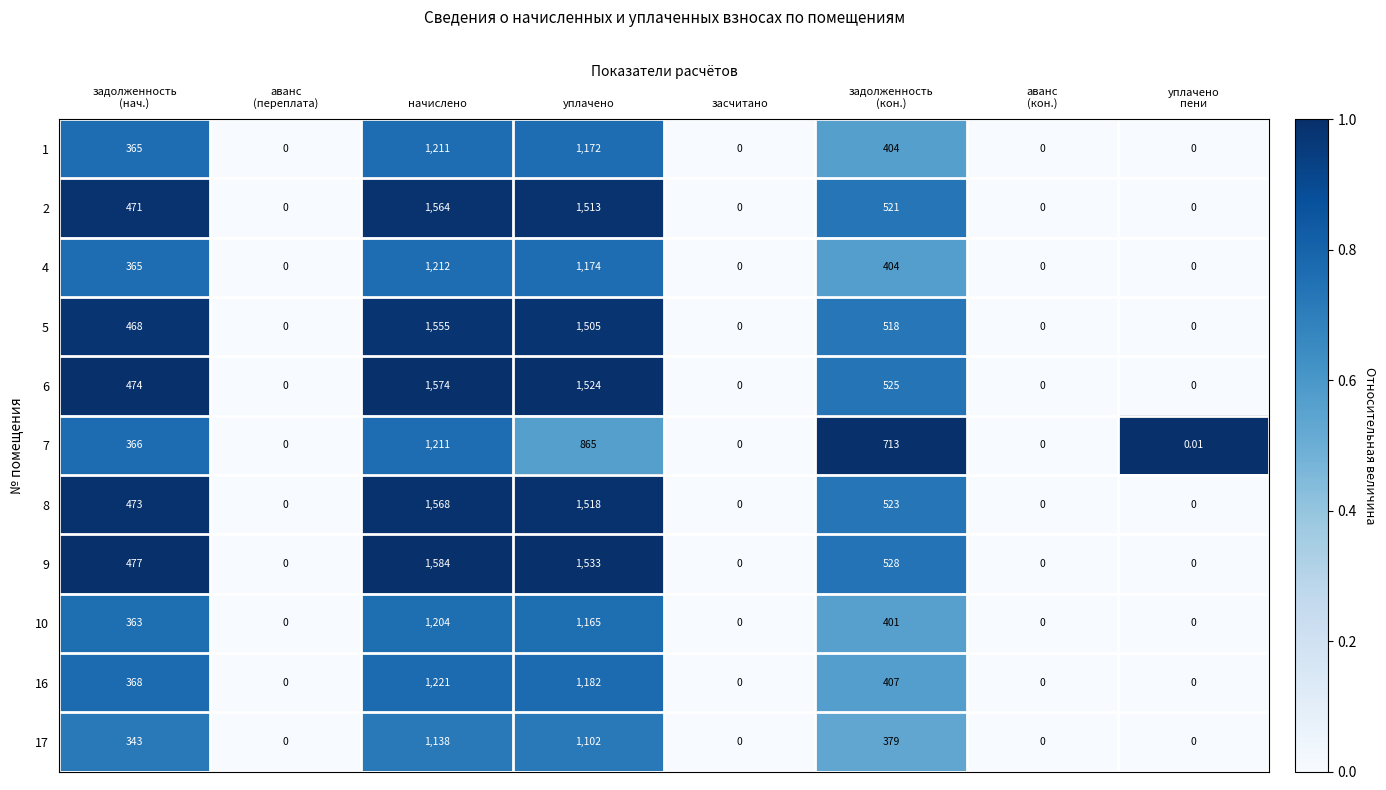

Which label corresponds to the largest value in the chart?

начислено